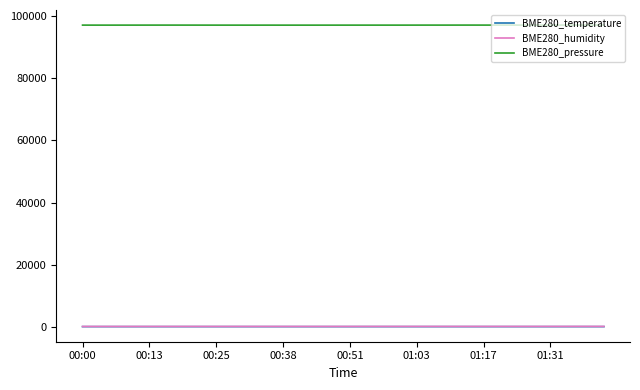

What is the minimum value for BME280_pressure?

97167.3